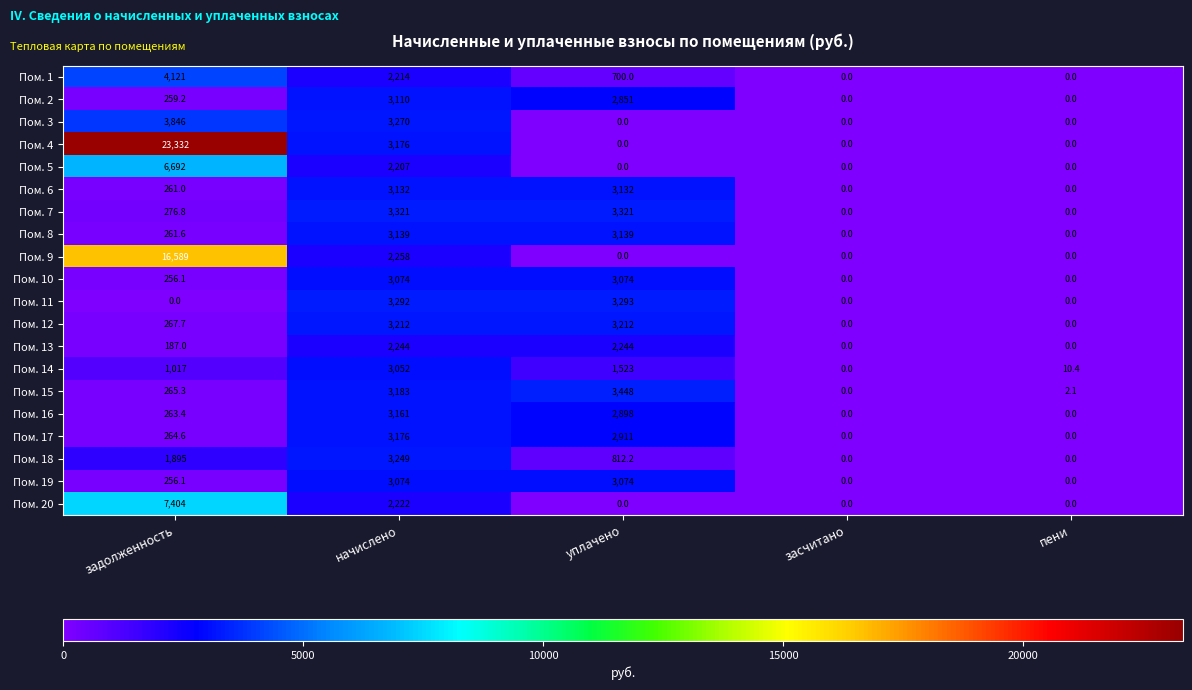

The value of Пом. 11 at начислено is 3292.0. True or false?

True